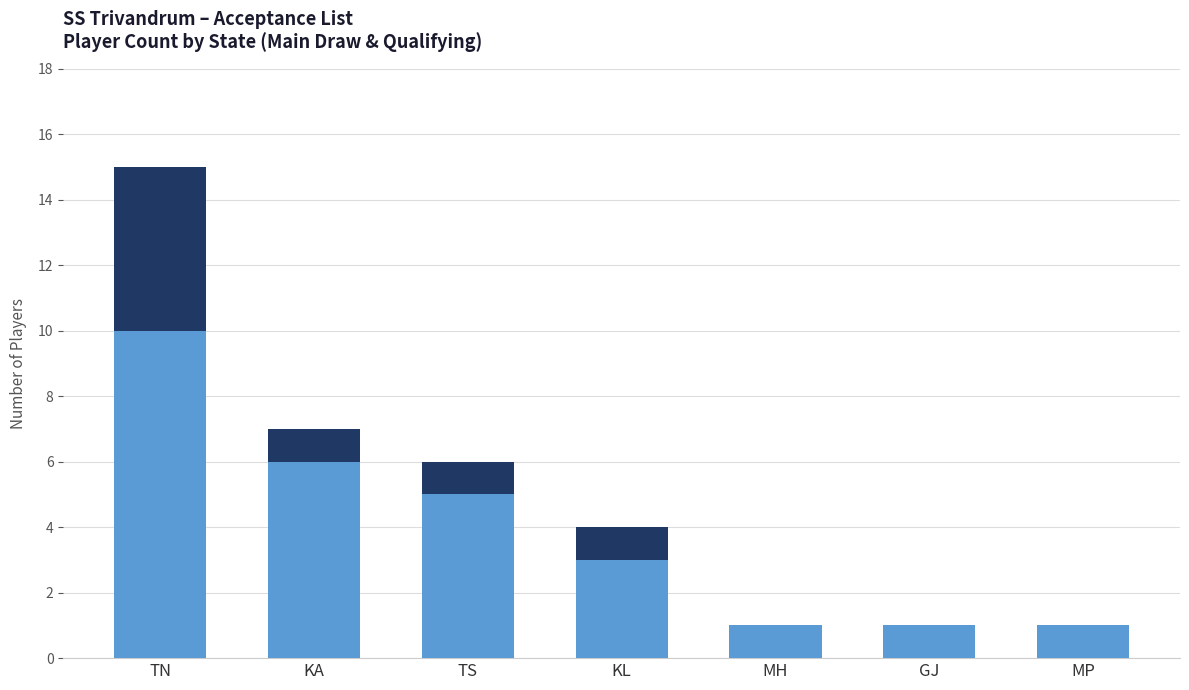

How many series are shown in this chart?

2